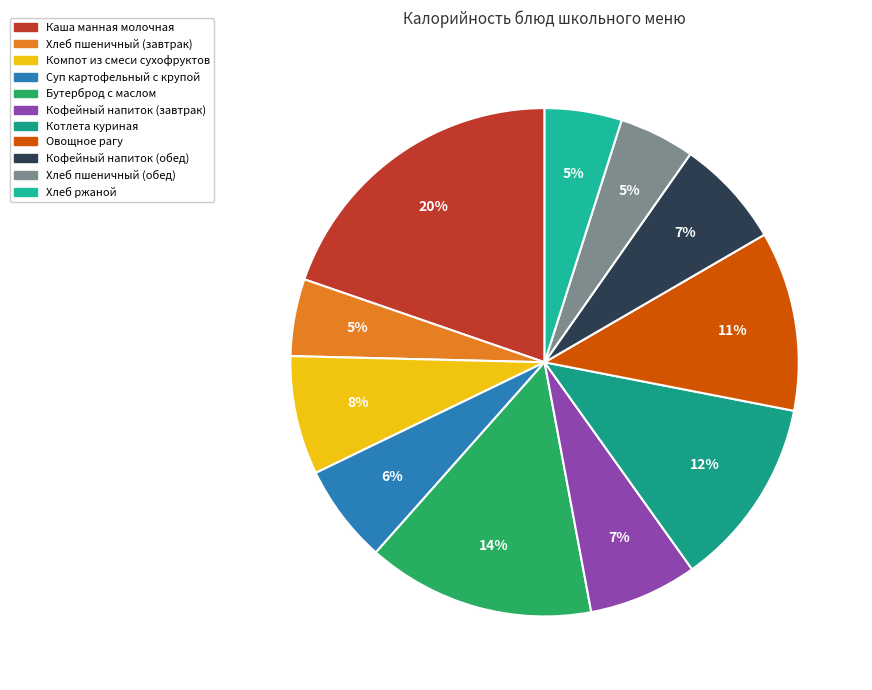

To the nearest percent, what is the difference between the Хлеб ржаной and Котлета куриная slice percentages?

7%